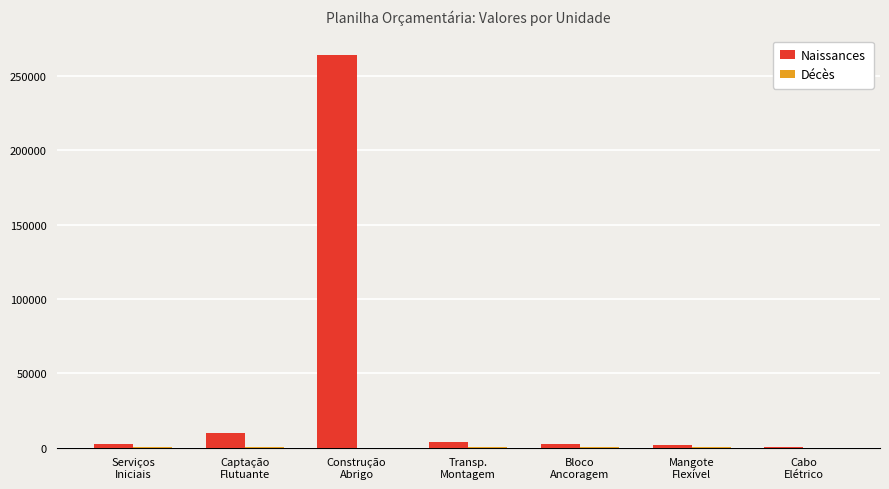

Which series has the largest total across all categories?

Naissances